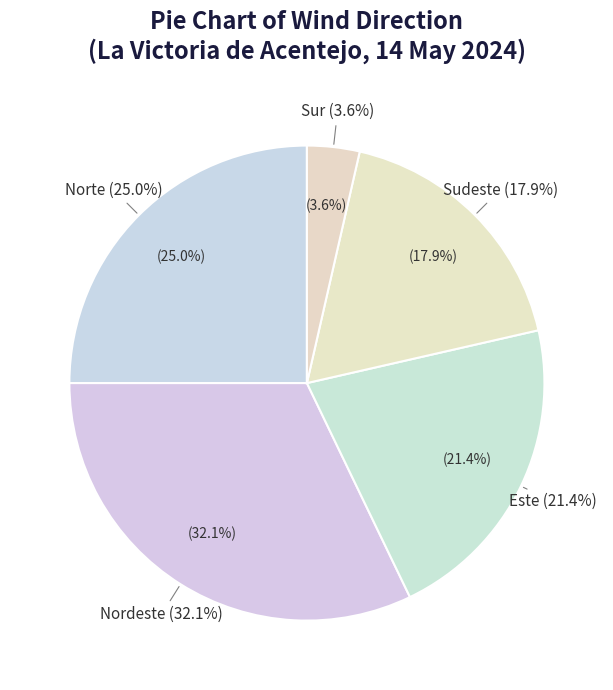

To the nearest percent, what is the average slice percentage?

20%